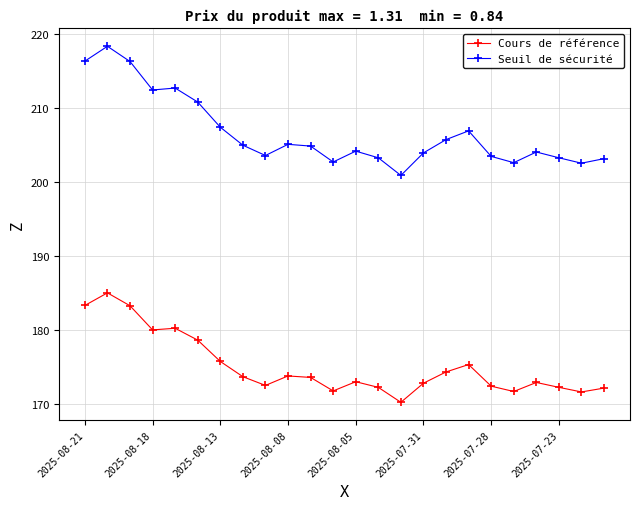

What is the minimum value shown in the chart?

170.2